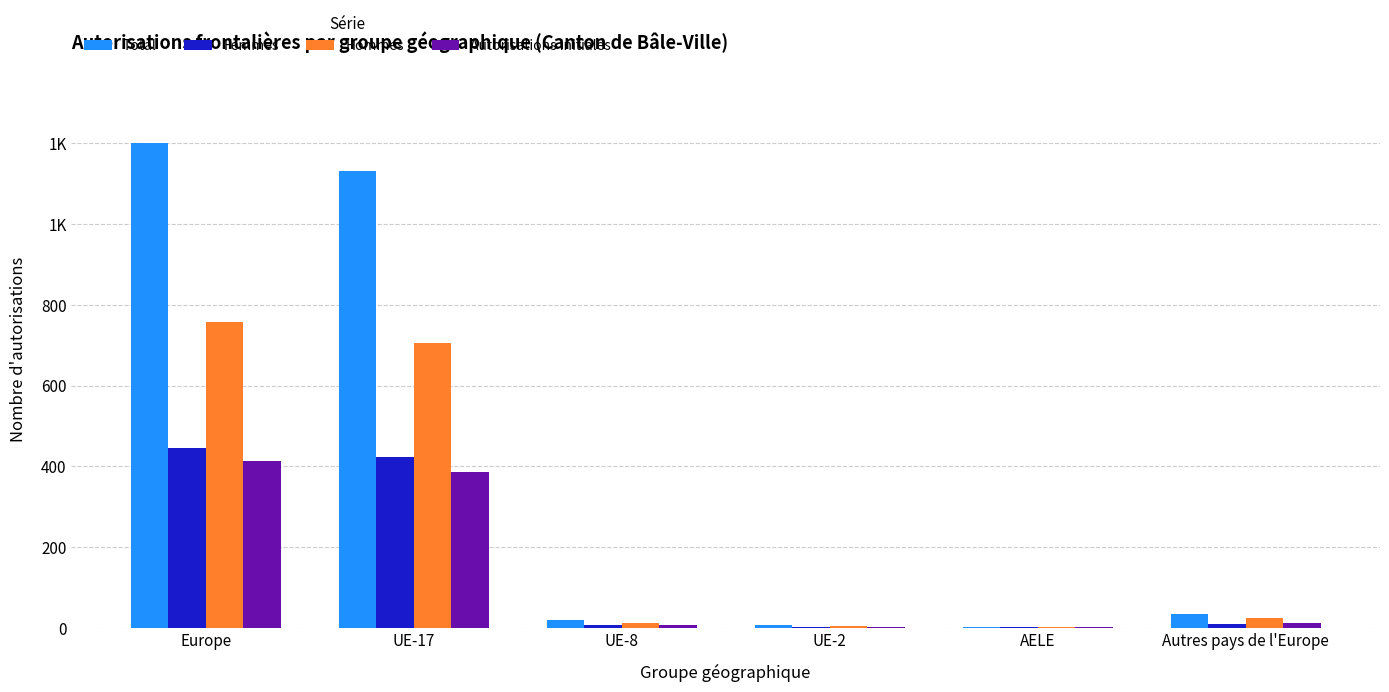

Does the chart contain stacked bars?

No